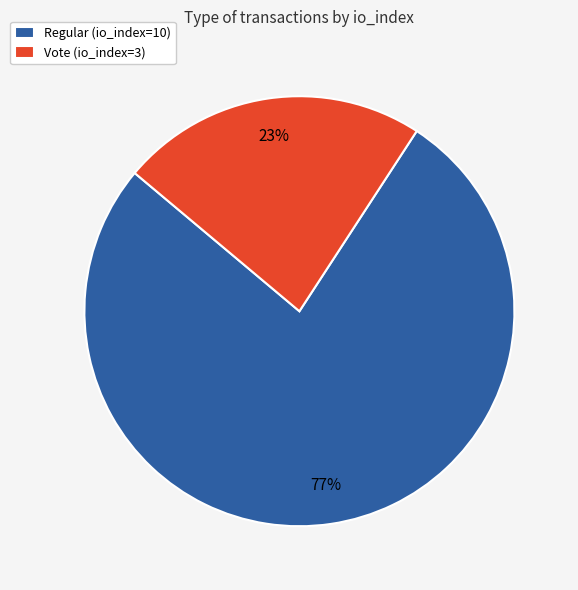

Is Regular (io_index=10) the majority of the pie?

Yes